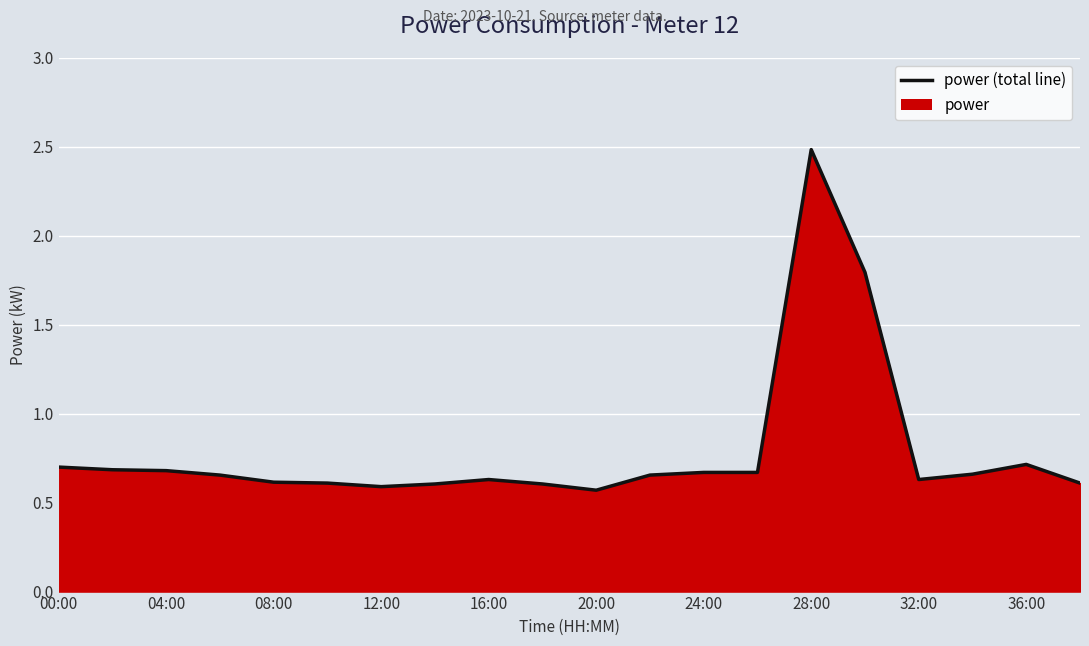

Reading left to right, what are all the values shown in this chart?

0.7	0.7	0.7	0.7	0.6	0.6	0.6	0.6	0.6	0.6	0.6	0.7	0.7	0.7	2.5	1.8	0.6	0.7	0.7	0.6